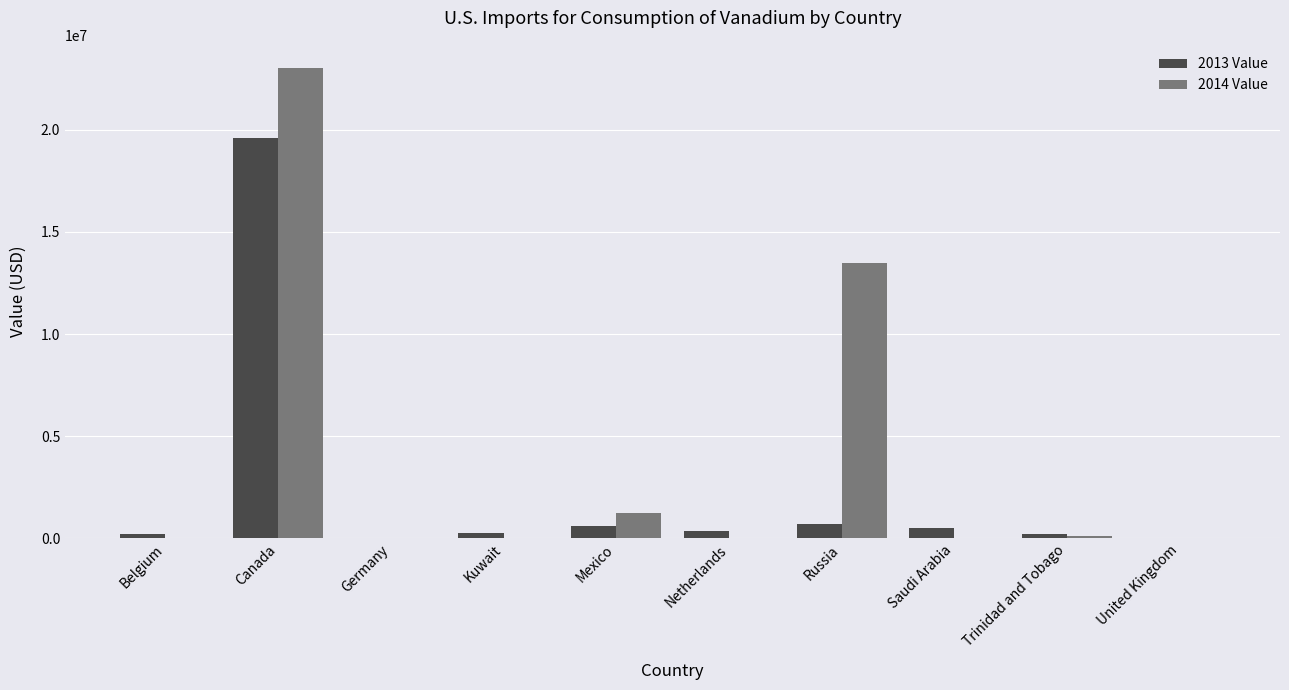

At which category is the sum across all series the highest?

Canada